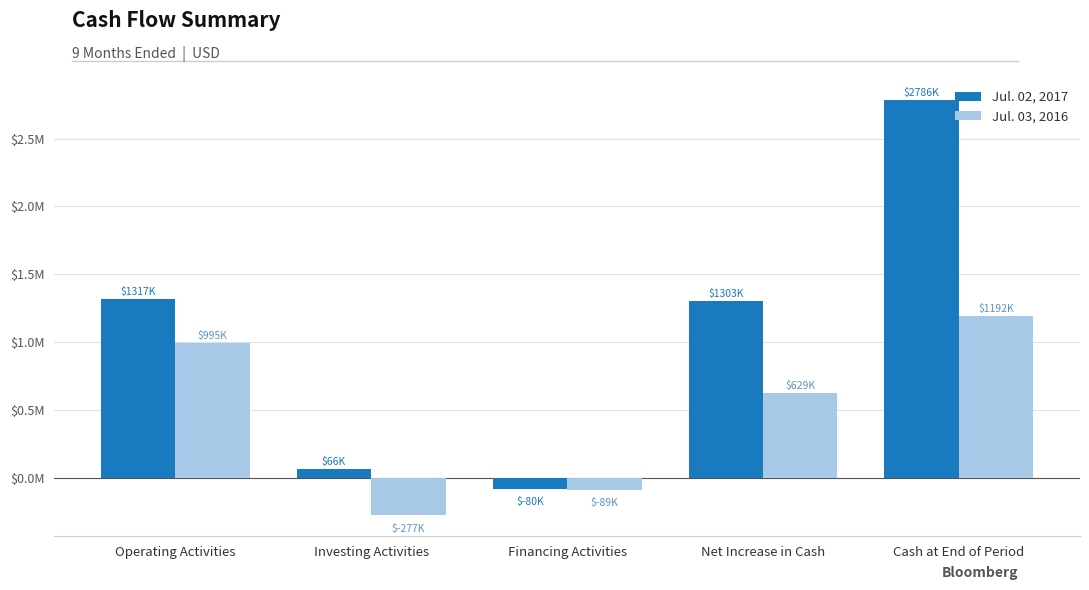

Is the value of Jul. 03, 2016 at Operating Activities greater than the value of Jul. 02, 2017 at Net Increase in Cash?

No